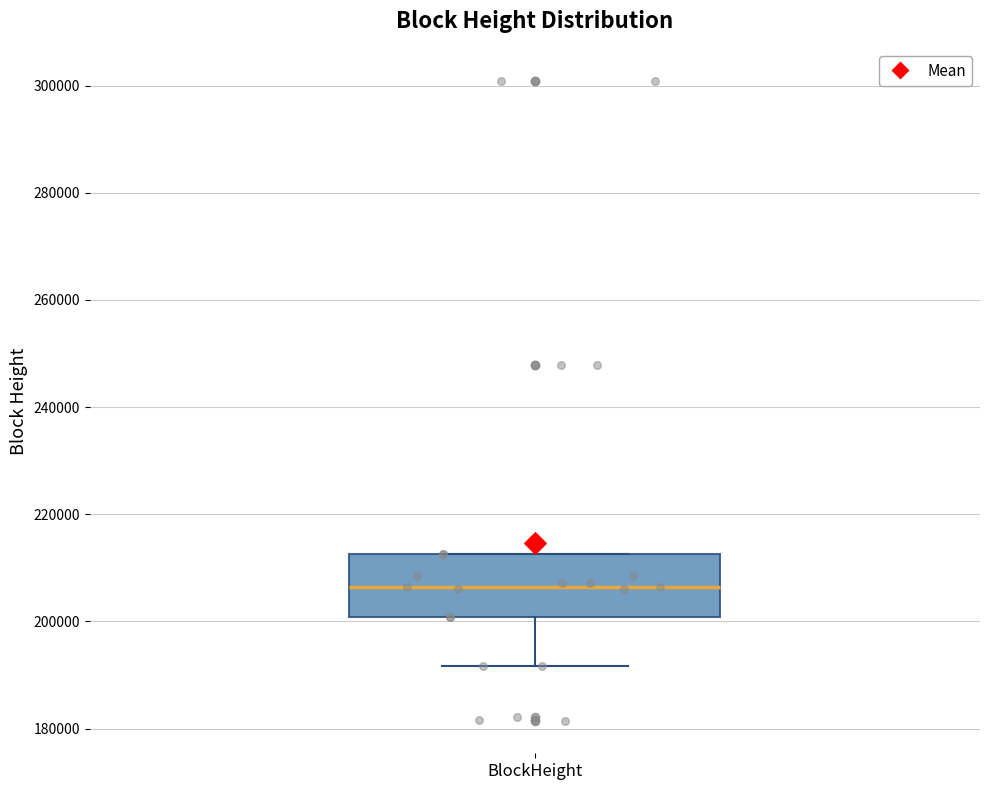

Where is the upper edge of the box for BlockHeight on the y-axis? The values are not printed on the chart, so give them approximately, as read against the axis.

212000